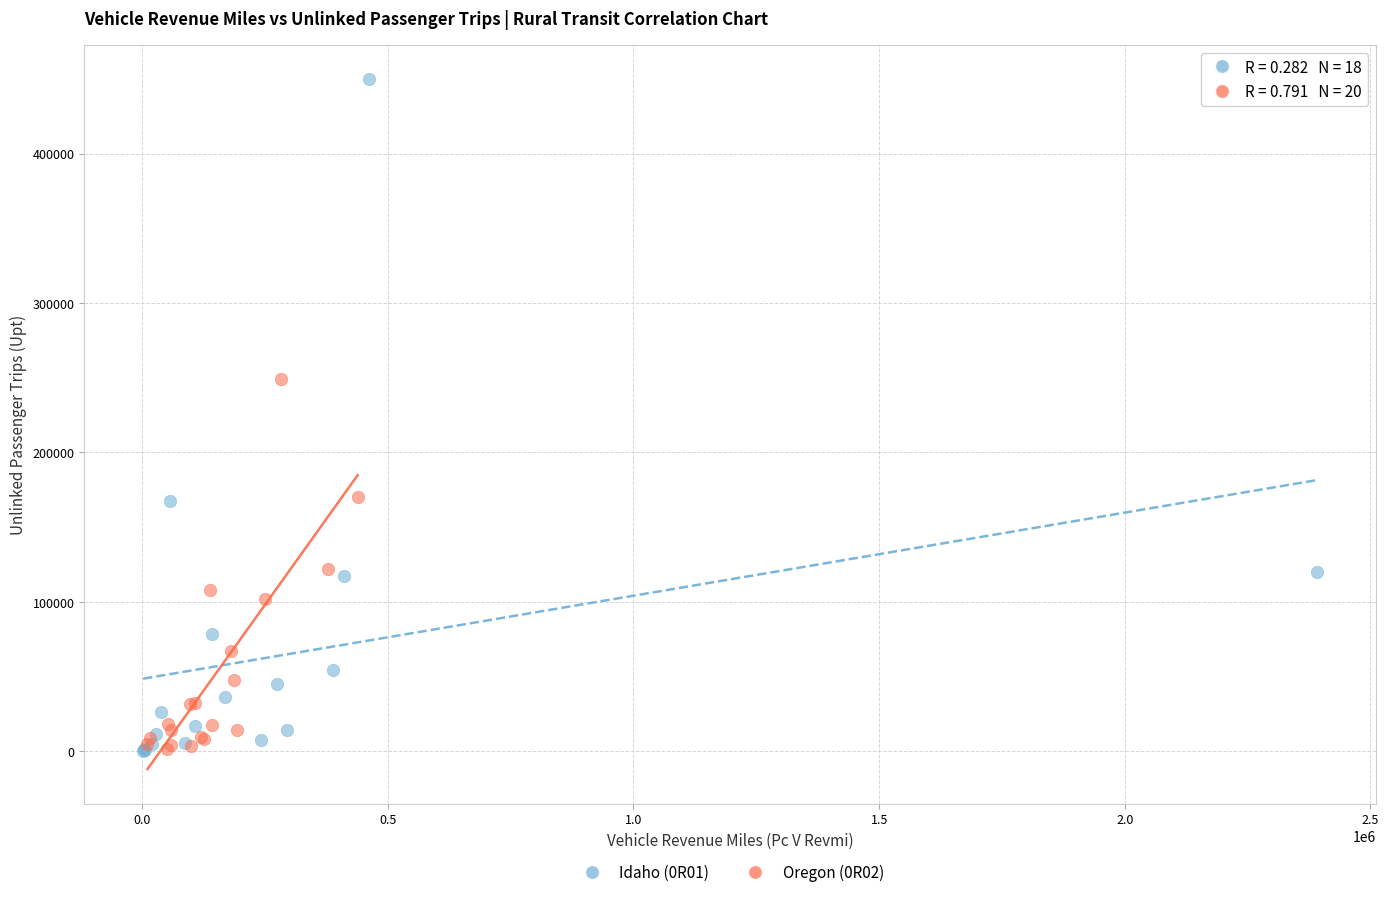

Which series contains the highest Y value?

Idaho (0R01)